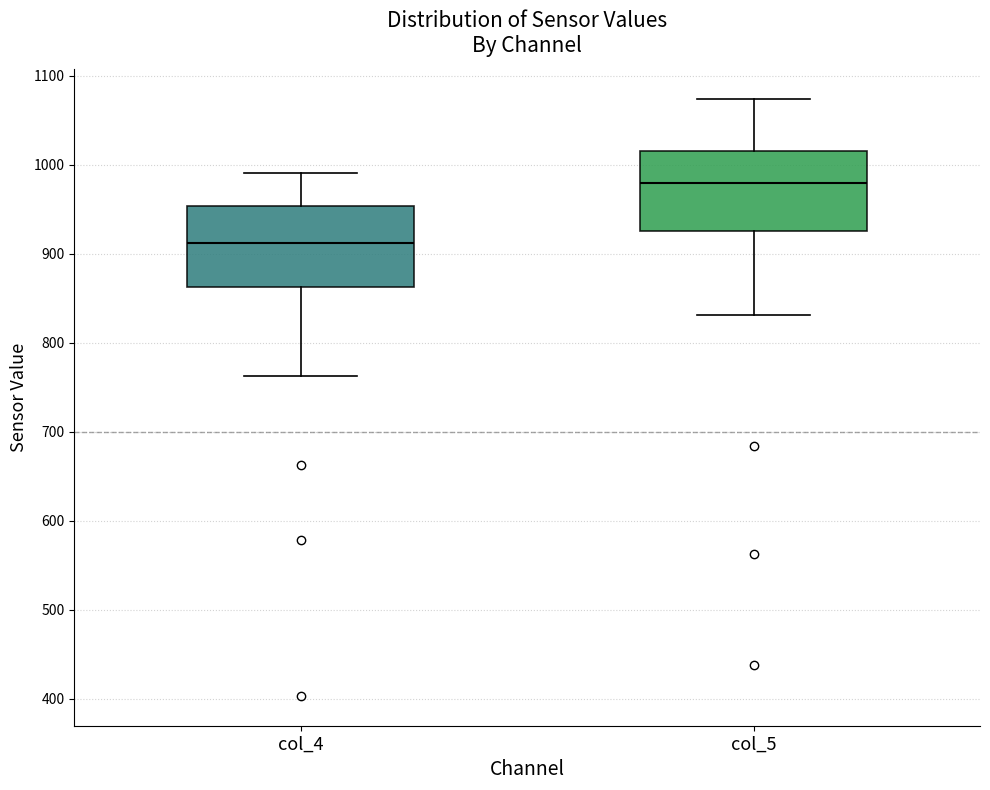

Reading left to right, read every box against the y-axis: the position of its median line, the range the box covers, and the ends of its whiskers. The values are not printed on the chart, so give them approximately, as read against the axis.

col_4: median 910, box 860 to 950, whiskers 760 to 990
col_5: median 980, box 930 to 1020, whiskers 830 to 1070